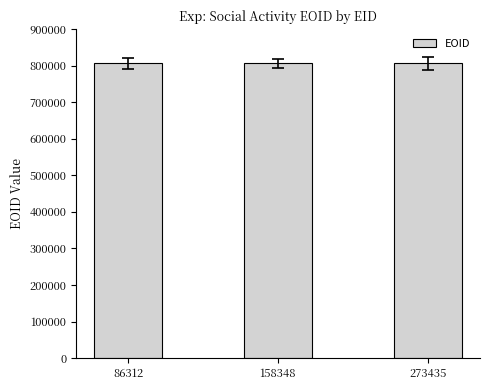

What is the sum of all values?

2418451